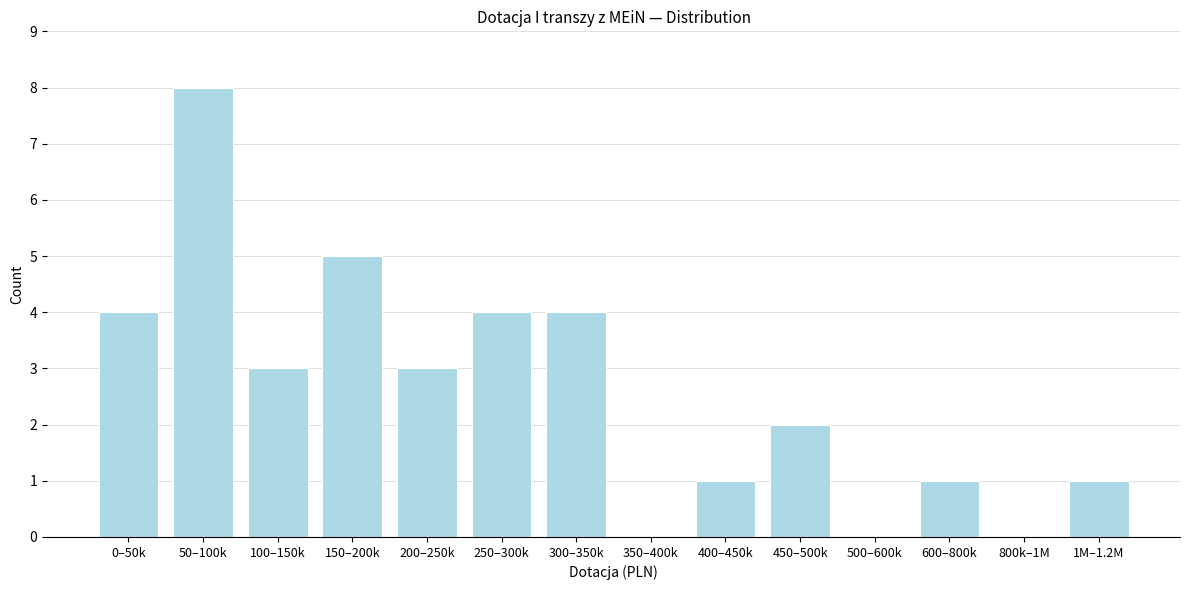

Reading right to left, what are all the values shown in this chart?

1M–1.2M=1	800k–1M=0	600–800k=1	500–600k=0	450–500k=2	400–450k=1	350–400k=0	300–350k=4	250–300k=4	200–250k=3	150–200k=5	100–150k=3	50–100k=8	0–50k=4